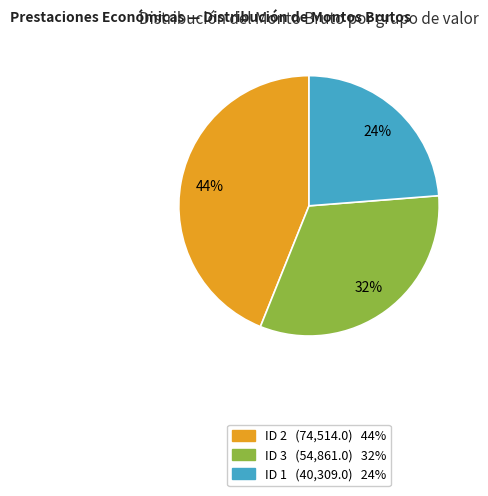

To the nearest percent, what is the average slice percentage?

33%